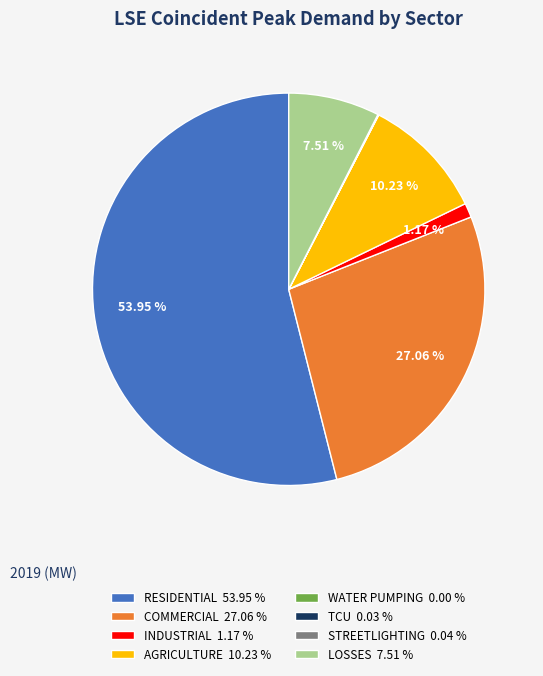

Is there a majority slice in this chart?

Yes